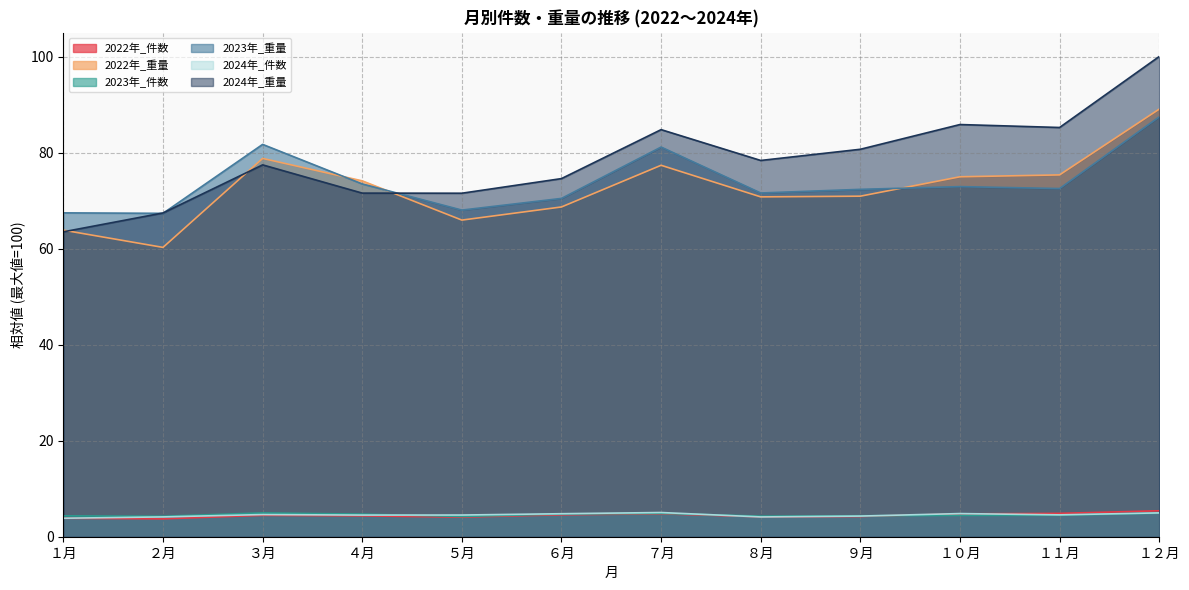

What is the sum of the 2023年_件数 values at １１月 and １０月?

8.9